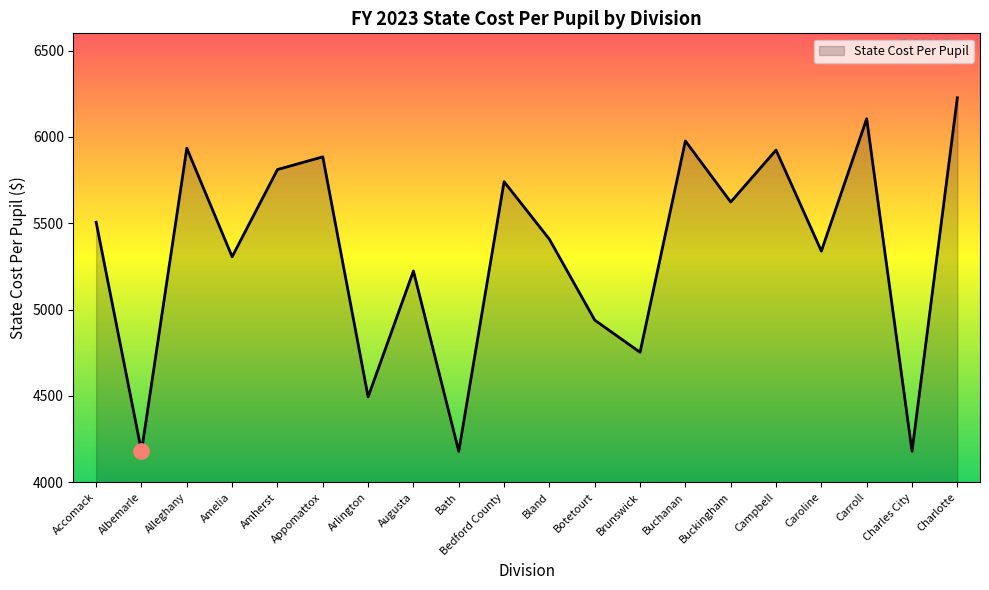

Approximately how many times larger is the value at Alleghany compared to Campbell?

1.0